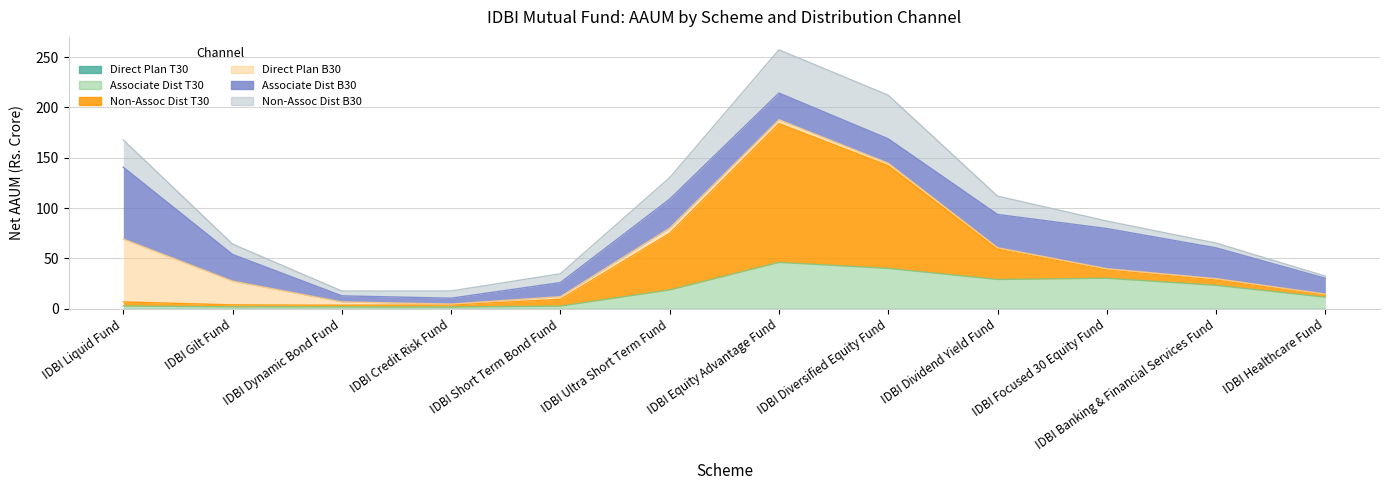

What is the label of the 9th point from the right?

IDBI Credit Risk Fund